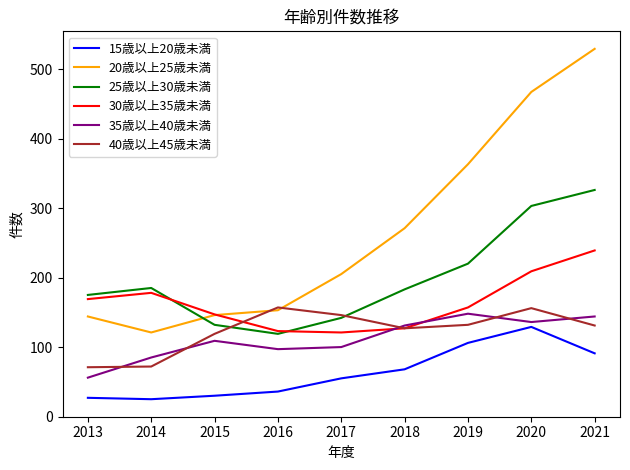

What is the difference between the 40歳以上45歳未満 values at 2013 and 2018?

56